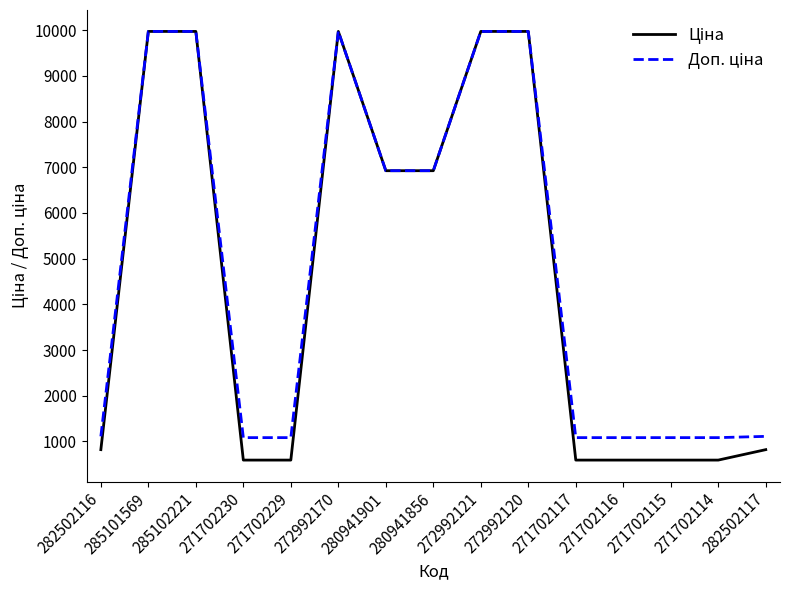

What is the total value across all series at 271702116?

1671.6